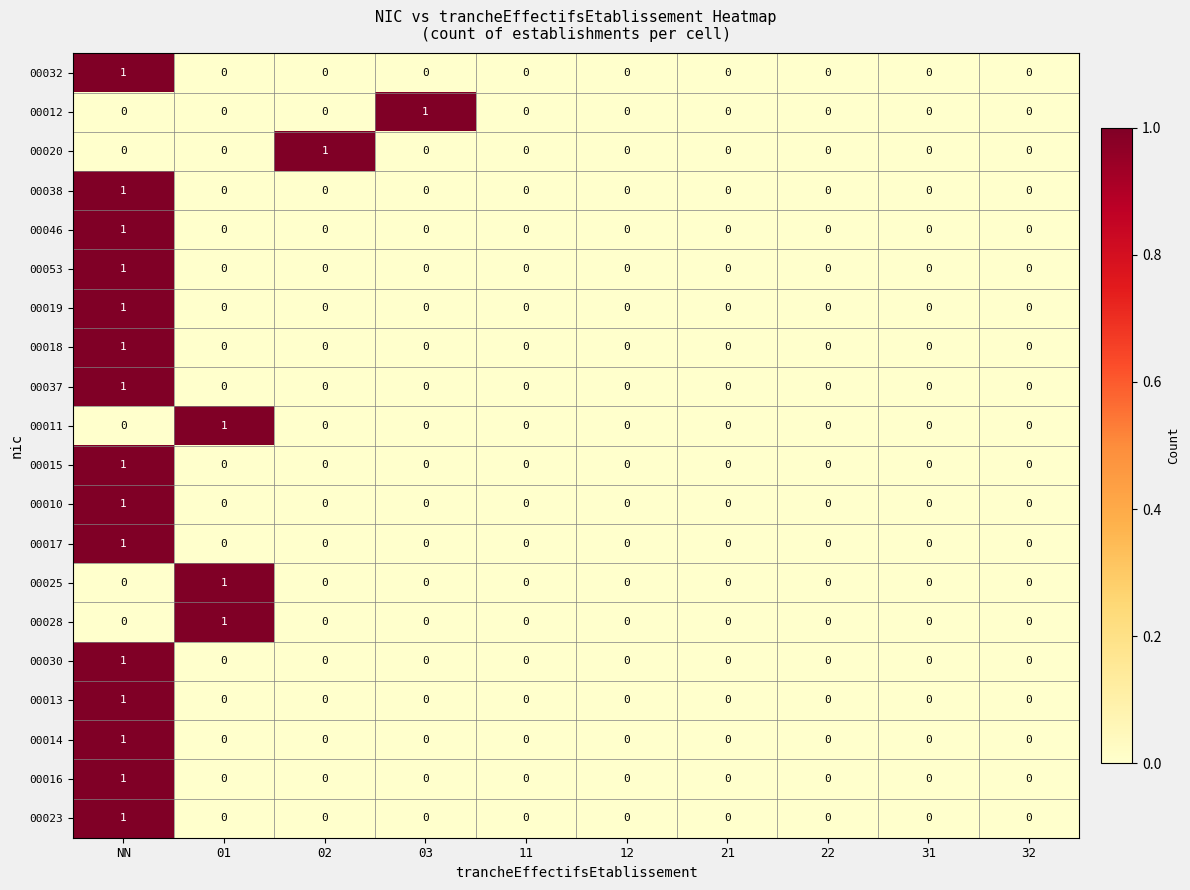

Between 02 and 11, which series saw the biggest shift?

00020